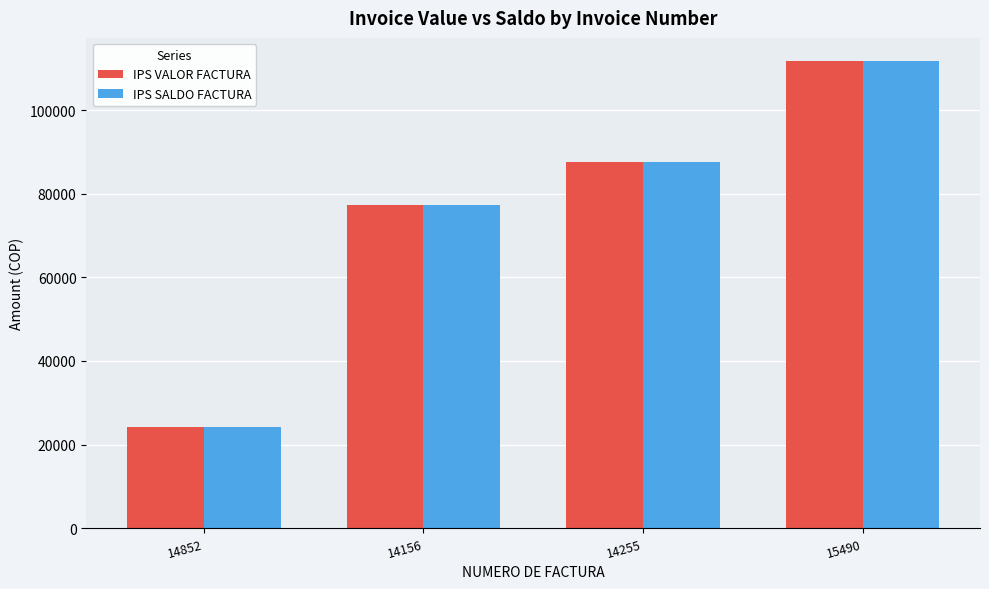

How many values in the IPS SALDO FACTURA series are below 87724?

2